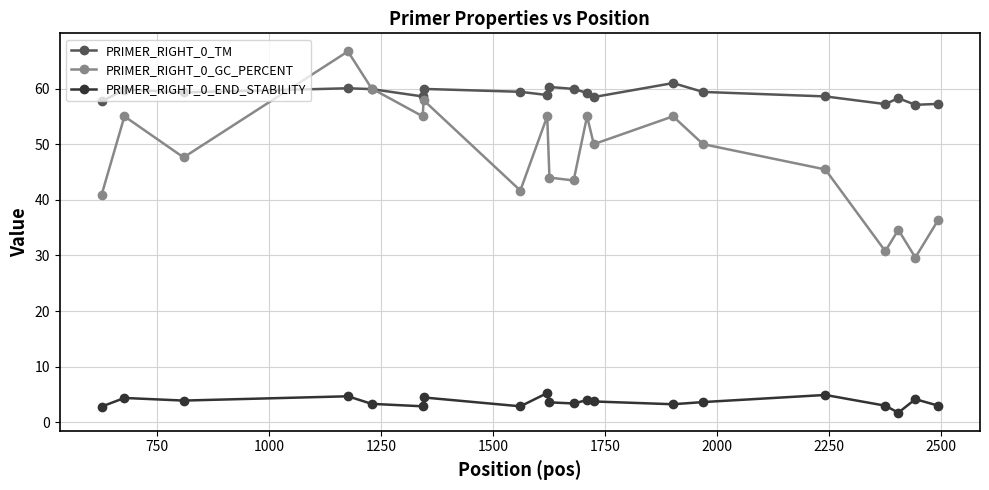

What is the value of the PRIMER_RIGHT_0_GC_PERCENT point at the 11th from the left?

43.5